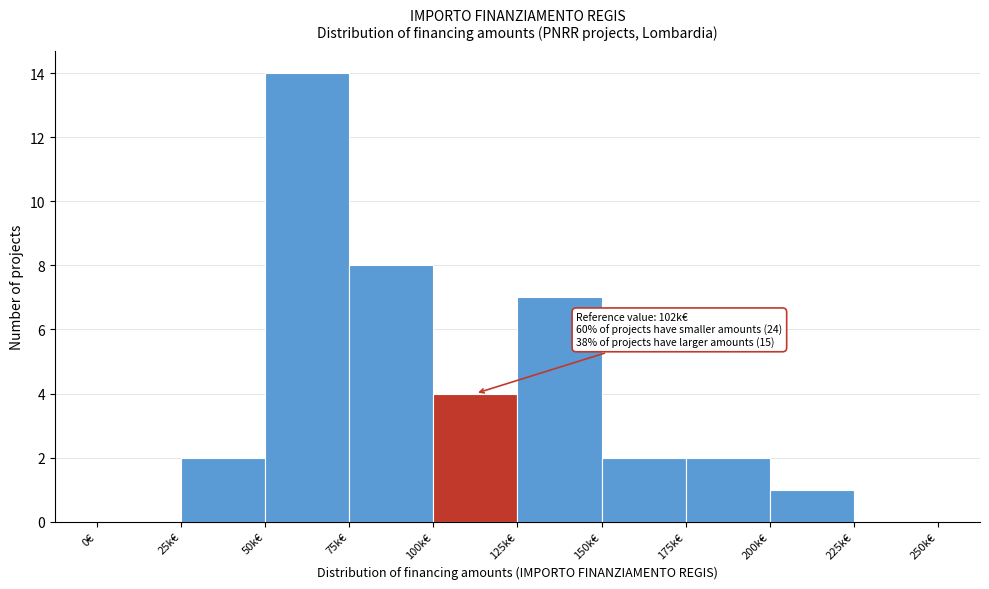

Reading left to right, list all the values displayed in this chart.

0€=0	25k€=2	50k€=14	75k€=8	100k€=4	125k€=7	150k€=2	175k€=2	200k€=1	225k€=0